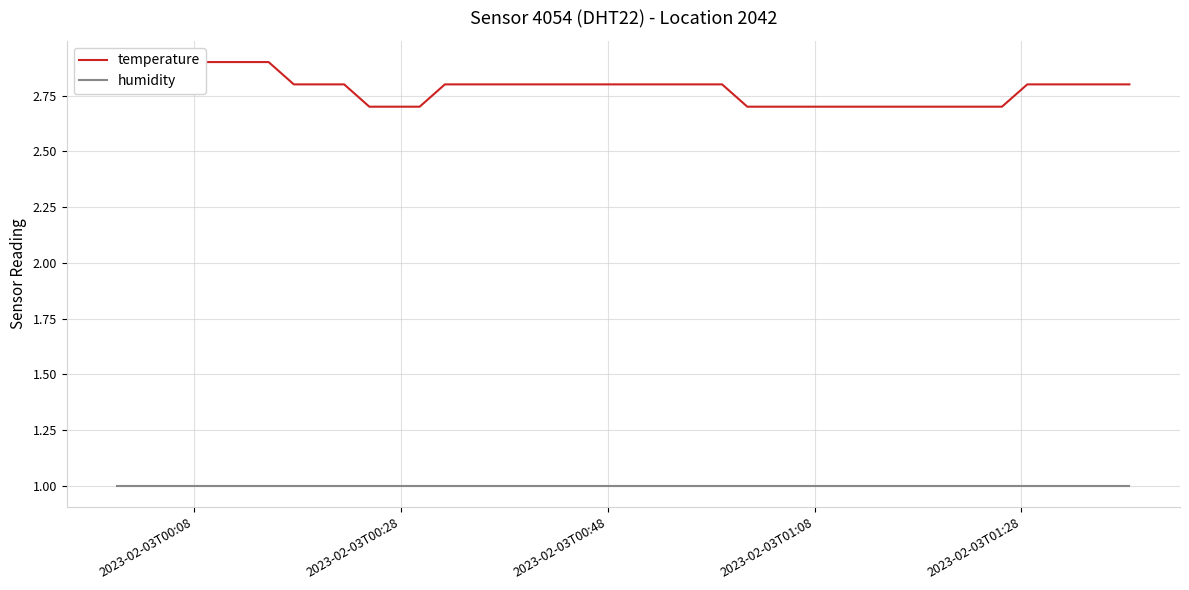

At how many categories does at least one series exceed 2?

40